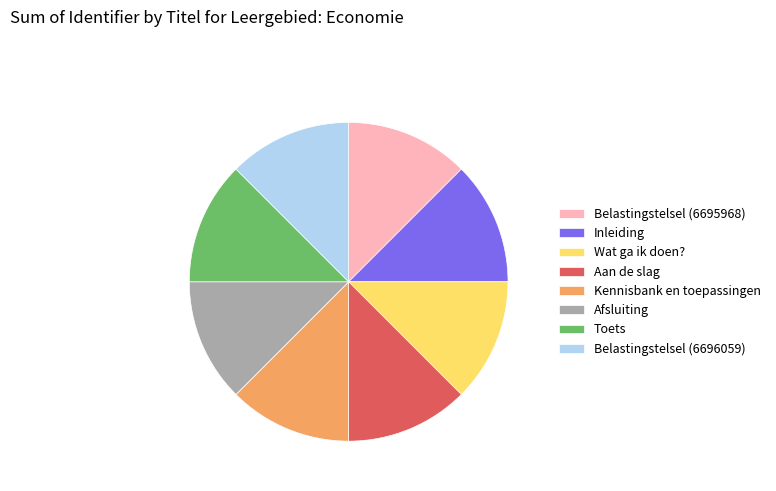

Does Belastingstelsel (6696059) represent more than half of the total?

No